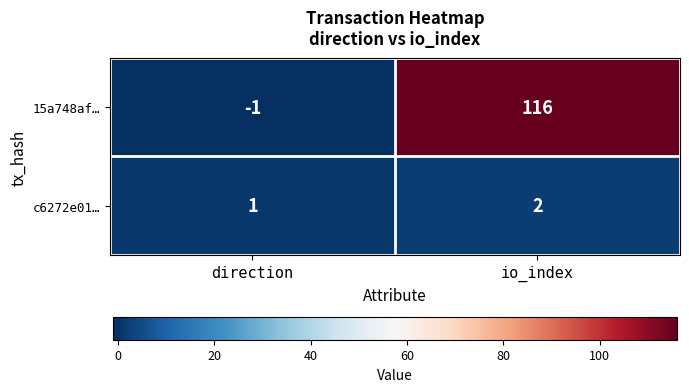

What is the total value across all series at io_index?

118